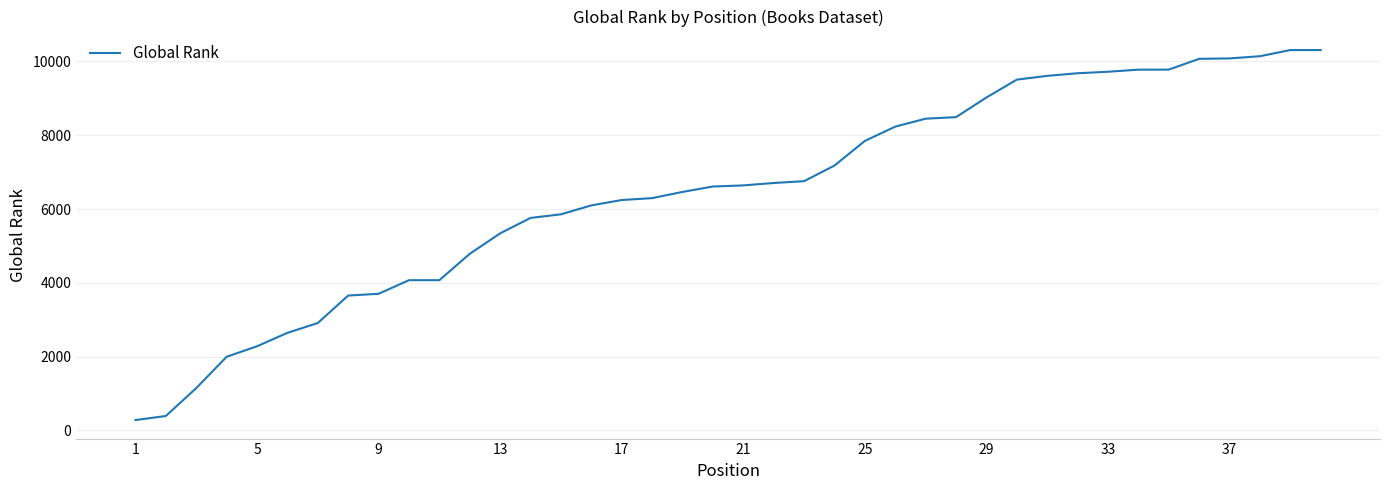

What is the difference between the maximum and minimum values?

10033